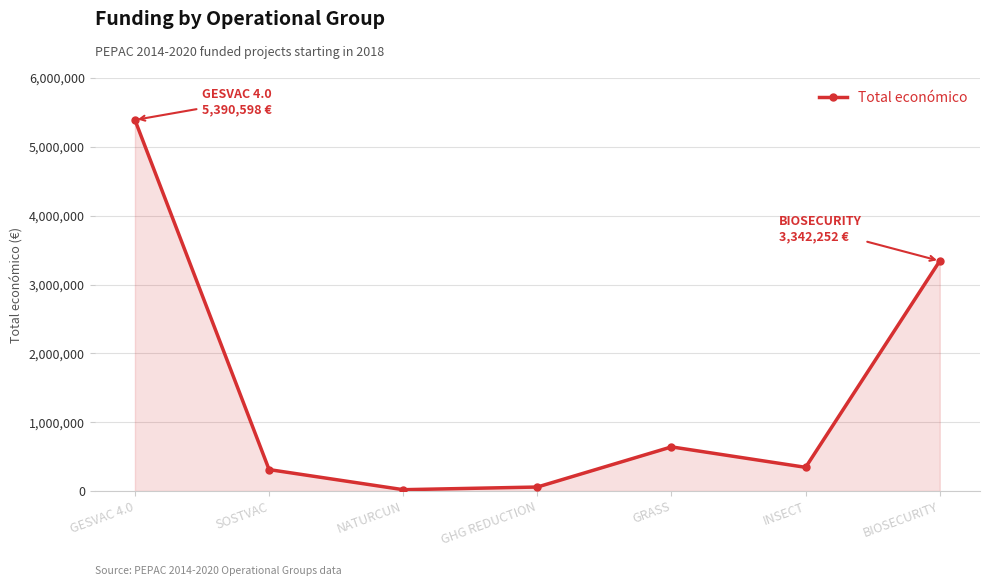

What is the label of the 2nd point from the right?

INSECT